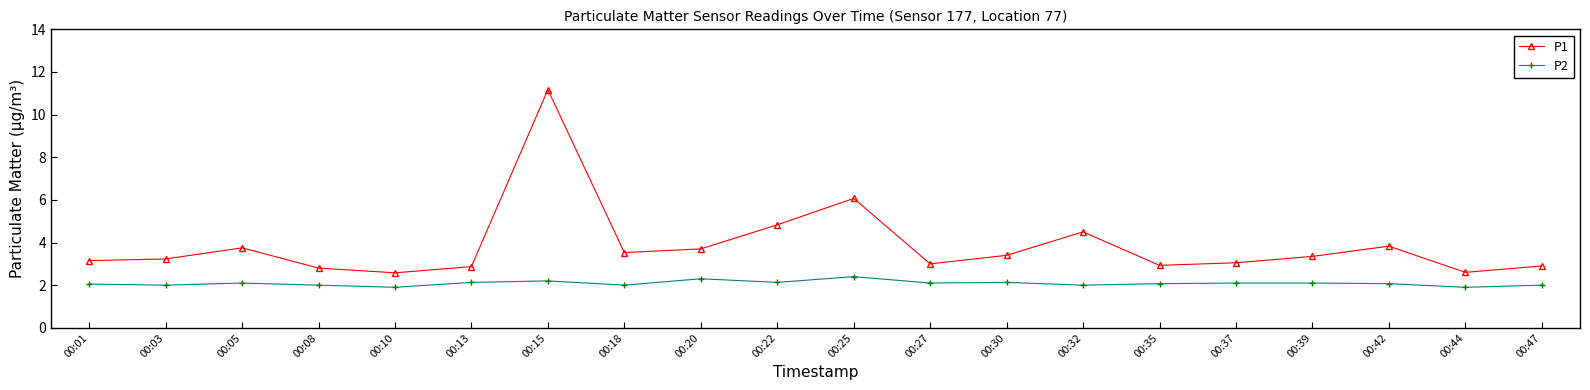

True or false: P2 and P1 cross at least once.

False